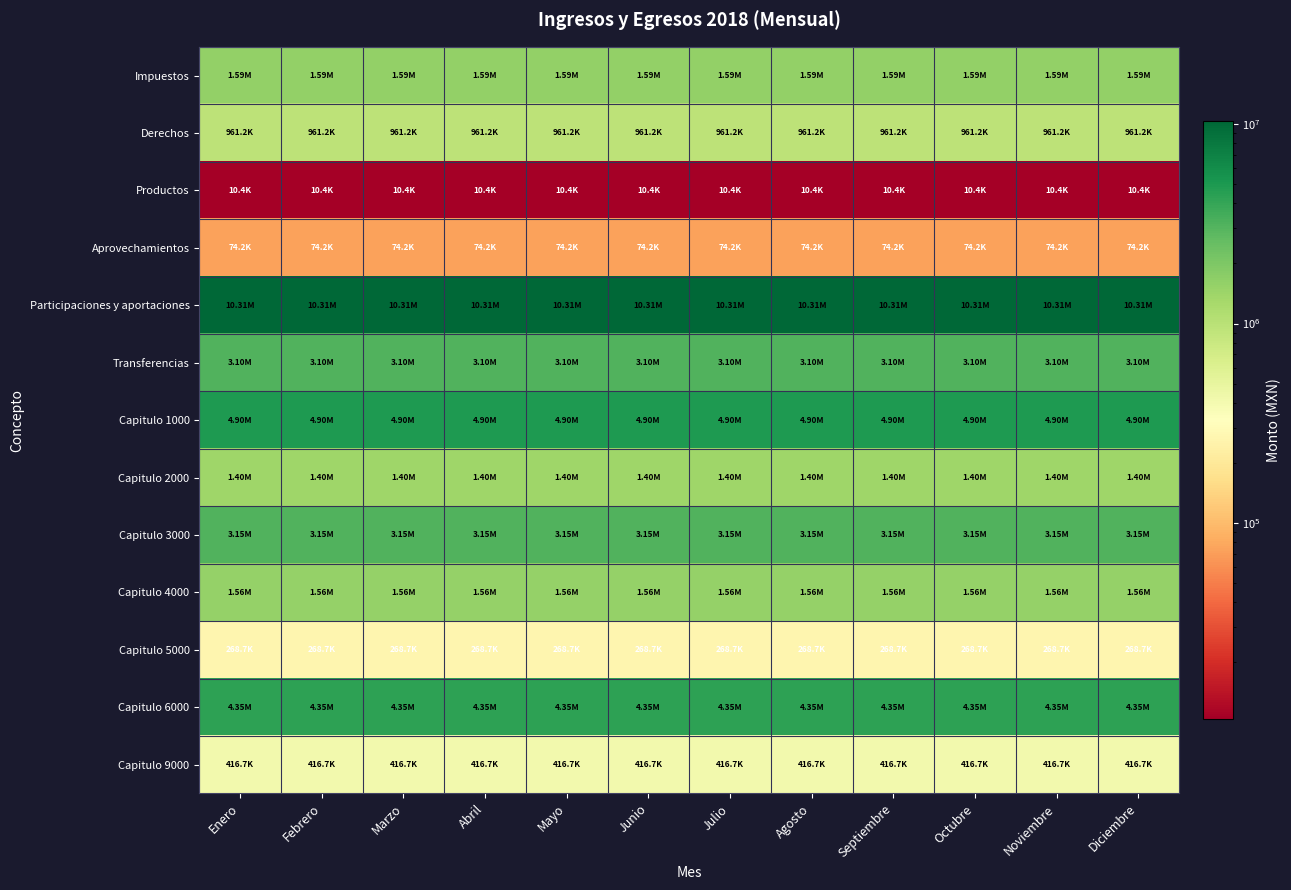

Reading left to right, list all the values displayed in this chart.

Impuestos: Enero=1590197.9	Febrero=1590197.9	Marzo=1590197.9	Abril=1590197.9	Mayo=1590197.9	Junio=1590197.9	Julio=1590197.9	Agosto=1590197.9	Septiembre=1590197.9	Octubre=1590197.9	Noviembre=1590197.9	Diciembre=1590197.9
Derechos: Enero=961159.2	Febrero=961159.2	Marzo=961159.2	Abril=961159.2	Mayo=961159.2	Junio=961159.2	Julio=961159.2	Agosto=961159.2	Septiembre=961159.2	Octubre=961159.2	Noviembre=961159.2	Diciembre=961159.2
Productos: Enero=10441.7	Febrero=10441.7	Marzo=10441.7	Abril=10441.7	Mayo=10441.7	Junio=10441.7	Julio=10441.7	Agosto=10441.7	Septiembre=10441.7	Octubre=10441.7	Noviembre=10441.7	Diciembre=10441.7
Aprovechamientos: Enero=74250.0	Febrero=74250.0	Marzo=74250.0	Abril=74250.0	Mayo=74250.0	Junio=74250.0	Julio=74250.0	Agosto=74250.0	Septiembre=74250.0	Octubre=74250.0	Noviembre=74250.0	Diciembre=74250.0
Participaciones y aportaciones: Enero=10306052.1	Febrero=10306052.1	Marzo=10306052.1	Abril=10306052.1	Mayo=10306052.1	Junio=10306052.1	Julio=10306052.1	Agosto=10306052.1	Septiembre=10306052.1	Octubre=10306052.1	Noviembre=10306052.1	Diciembre=10306052.1
Transferencias: Enero=3100000.0	Febrero=3100000.0	Marzo=3100000.0	Abril=3100000.0	Mayo=3100000.0	Junio=3100000.0	Julio=3100000.0	Agosto=3100000.0	Septiembre=3100000.0	Octubre=3100000.0	Noviembre=3100000.0	Diciembre=3100000.0
Capitulo 1000: Enero=4896545.0	Febrero=4896545.0	Marzo=4896545.0	Abril=4896545.0	Mayo=4896545.0	Junio=4896545.0	Julio=4896545.0	Agosto=4896545.0	Septiembre=4896545.0	Octubre=4896545.0	Noviembre=4896545.0	Diciembre=4896545.0
Capitulo 2000: Enero=1400704.9	Febrero=1400704.9	Marzo=1400704.9	Abril=1400704.9	Mayo=1400704.9	Junio=1400704.9	Julio=1400704.9	Agosto=1400704.9	Septiembre=1400704.9	Octubre=1400704.9	Noviembre=1400704.9	Diciembre=1400704.9
Capitulo 3000: Enero=3148866.7	Febrero=3148866.7	Marzo=3148866.7	Abril=3148866.7	Mayo=3148866.7	Junio=3148866.7	Julio=3148866.7	Agosto=3148866.7	Septiembre=3148866.7	Octubre=3148866.7	Noviembre=3148866.7	Diciembre=3148866.7
Capitulo 4000: Enero=1558333.3	Febrero=1558333.3	Marzo=1558333.3	Abril=1558333.3	Mayo=1558333.3	Junio=1558333.3	Julio=1558333.3	Agosto=1558333.3	Septiembre=1558333.3	Octubre=1558333.3	Noviembre=1558333.3	Diciembre=1558333.3
Capitulo 5000: Enero=268692.6	Febrero=268692.6	Marzo=268692.6	Abril=268692.6	Mayo=268692.6	Junio=268692.6	Julio=268692.6	Agosto=268692.6	Septiembre=268692.6	Octubre=268692.6	Noviembre=268692.6	Diciembre=268692.6
Capitulo 6000: Enero=4352291.7	Febrero=4352291.7	Marzo=4352291.7	Abril=4352291.7	Mayo=4352291.7	Junio=4352291.7	Julio=4352291.7	Agosto=4352291.7	Septiembre=4352291.7	Octubre=4352291.7	Noviembre=4352291.7	Diciembre=4352291.7
Capitulo 9000: Enero=416666.7	Febrero=416666.7	Marzo=416666.7	Abril=416666.7	Mayo=416666.7	Junio=416666.7	Julio=416666.7	Agosto=416666.7	Septiembre=416666.7	Octubre=416666.7	Noviembre=416666.7	Diciembre=416666.7